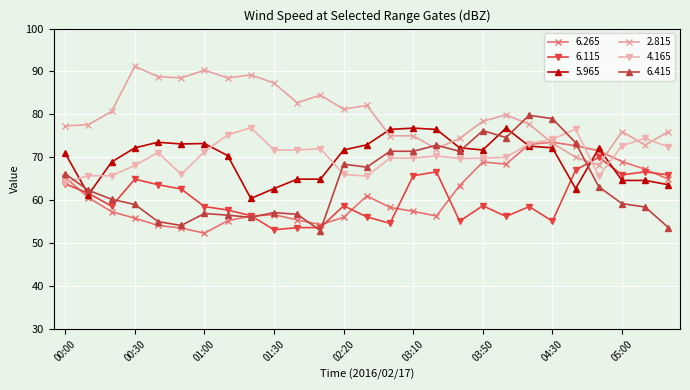

True or false: 6.415 and 6.265 cross at least once.

True